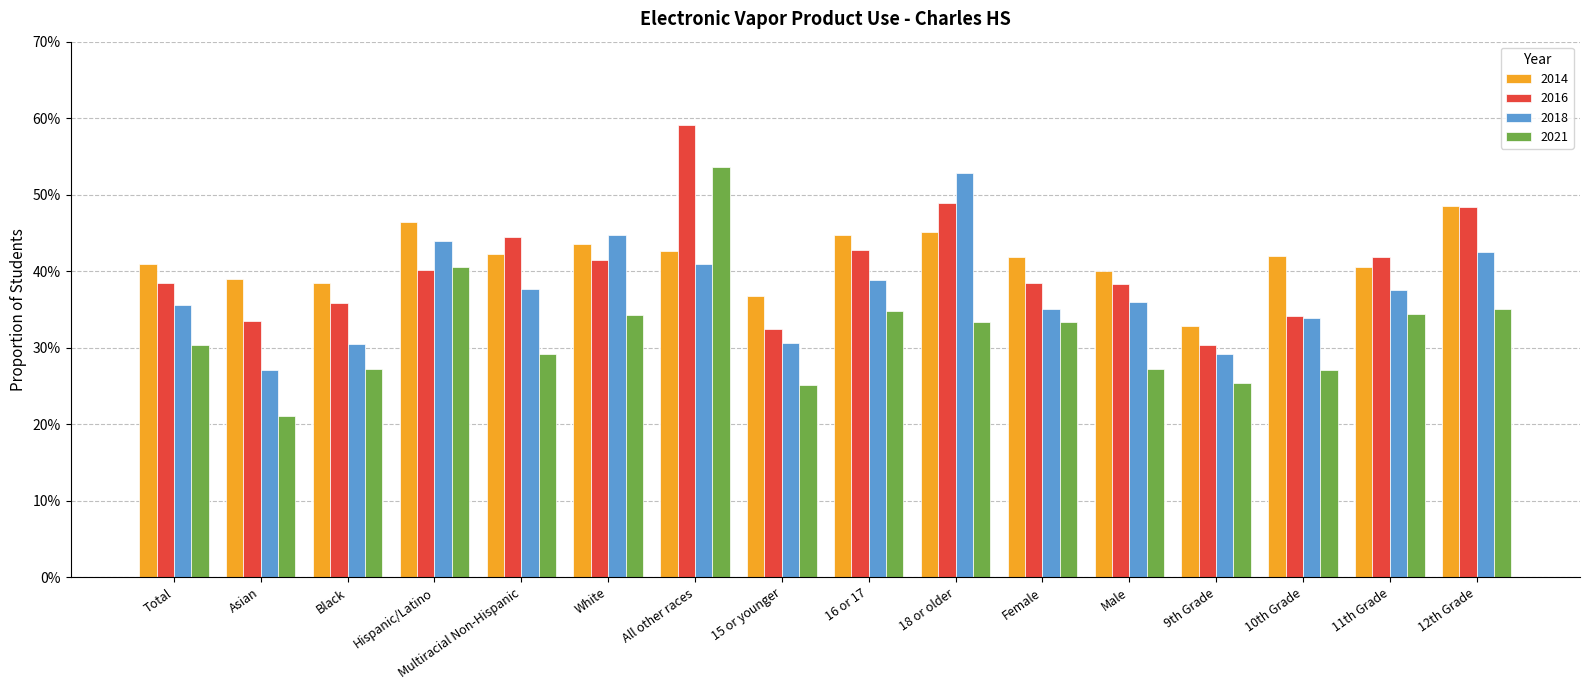

What are all the series names shown in the legend?

2014, 2016, 2018, 2021